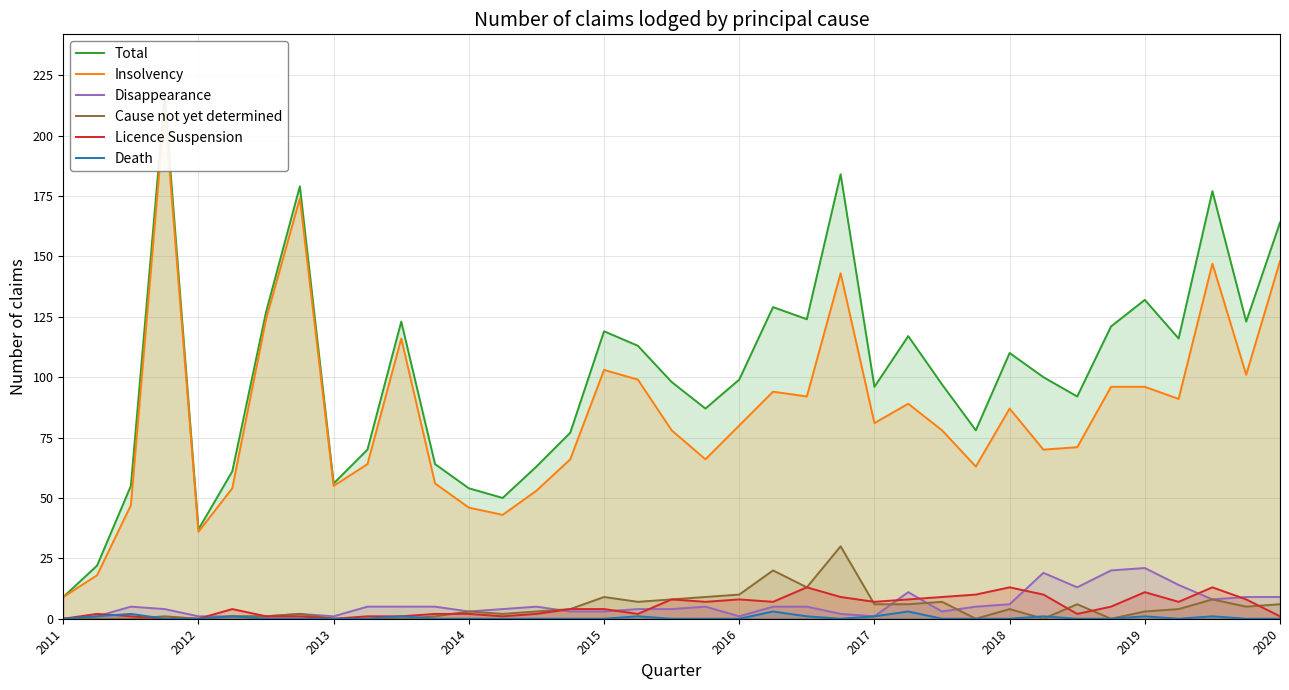

What is the sum of the Disappearance values at 29 and 24?

20